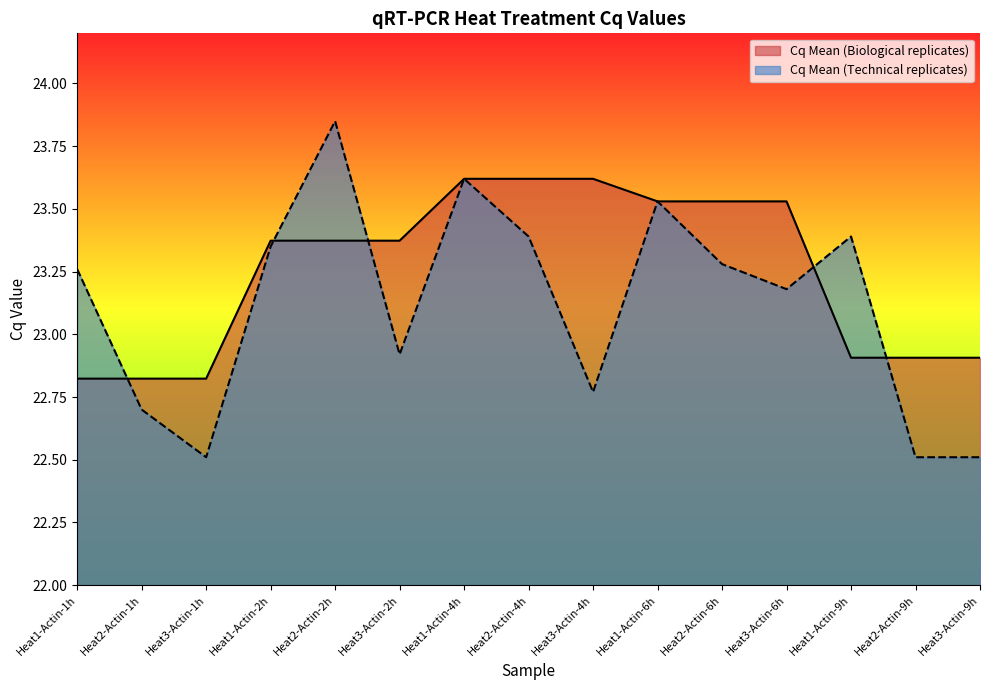

The value of Cq Mean (Biological replicates) at Heat1-Actin-2h is 23.4. True or false?

True